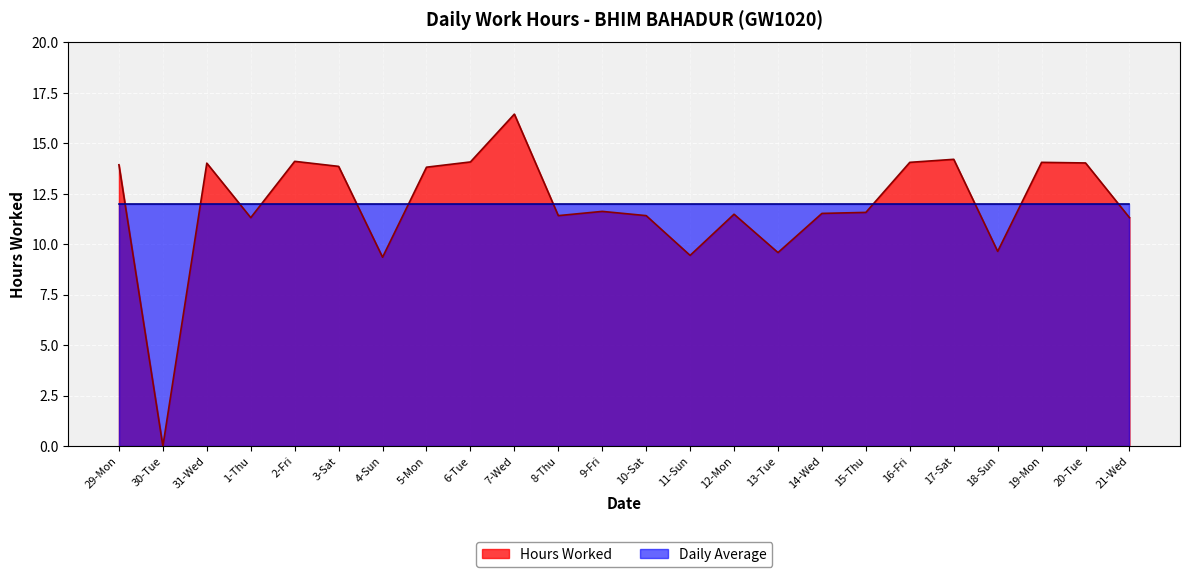

Reading left to right, transcribe all the data shown in this chart.

13.9	0.0	14.0	11.3	14.1	13.9	9.4	13.8	14.1	16.4	11.4	11.6	11.4	9.4	11.5	9.6	11.5	11.6	14.1	14.2	9.7	14.1	14.0	11.3